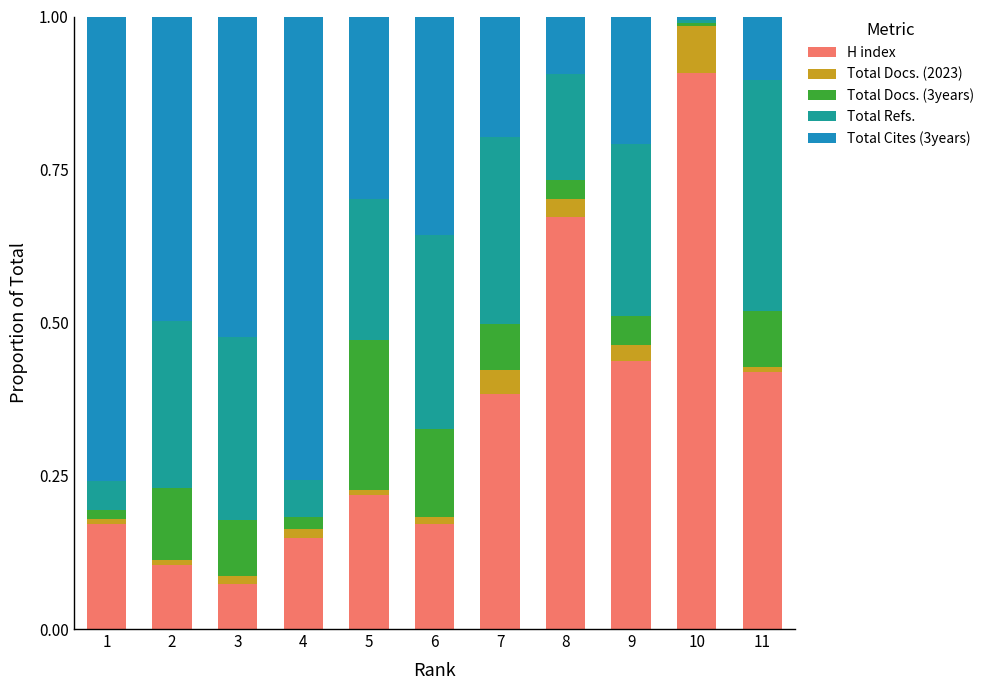

How many bars are there in total?

11